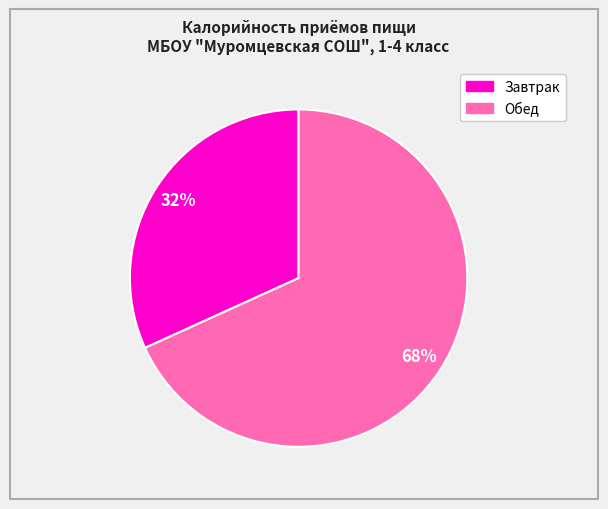

Is there a majority slice in this chart?

Yes